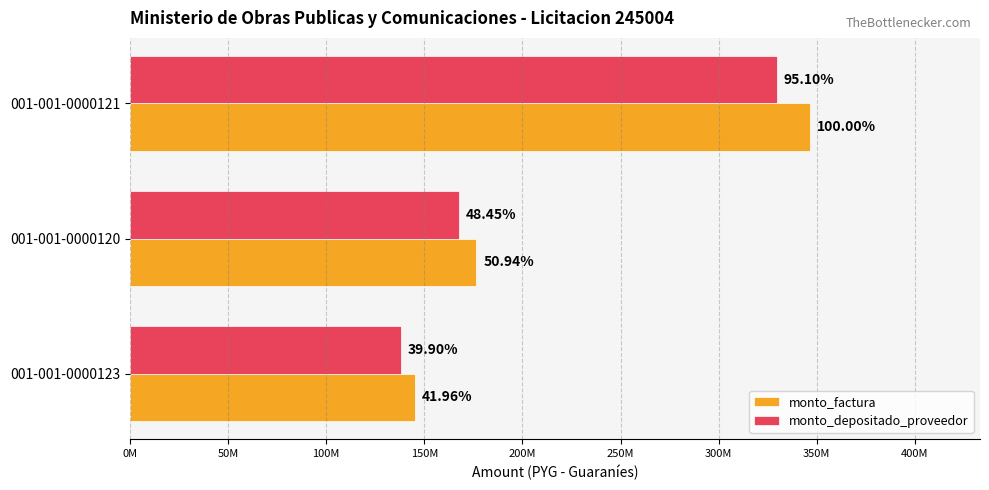

What is the difference between the maximum and minimum values in the monto_depositado_proveedor series?

191306625